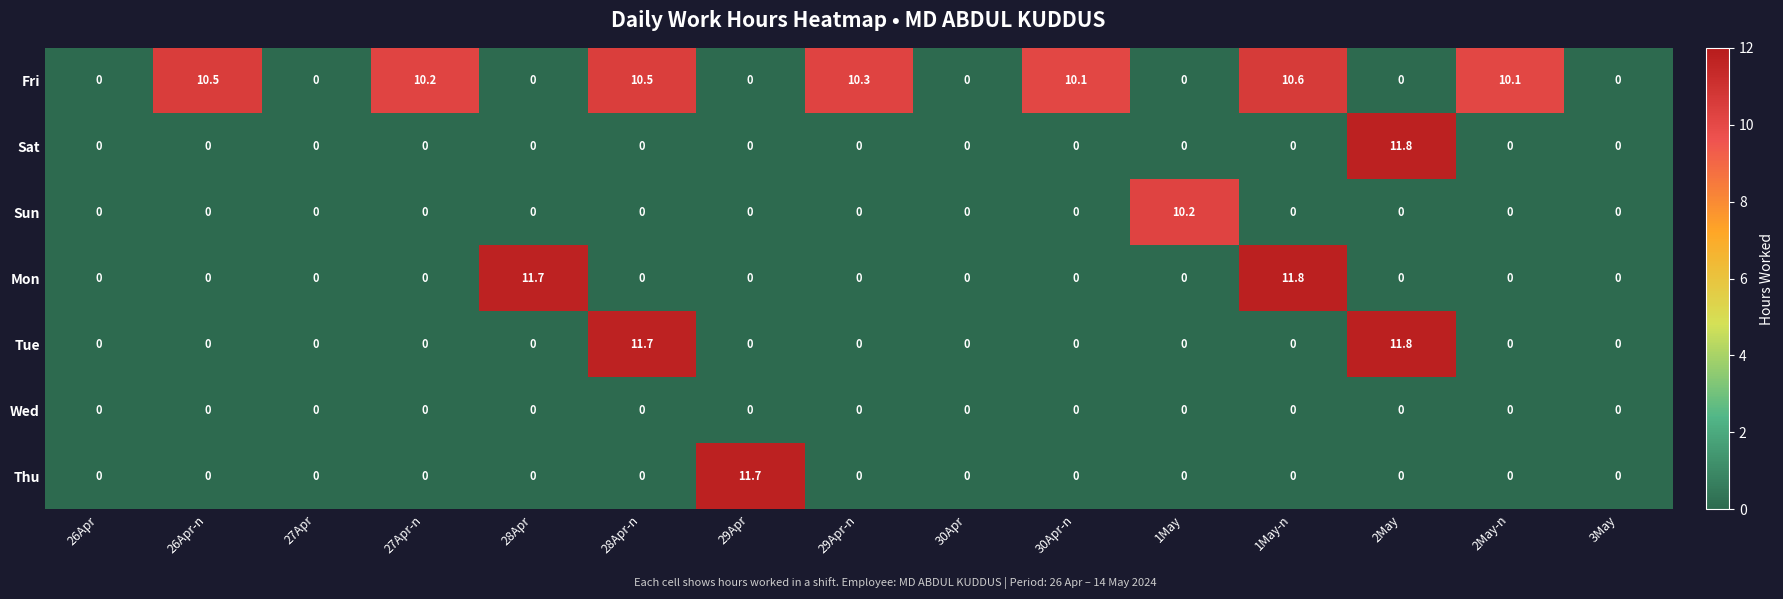

At which label does Fri reach its peak?

1May-n